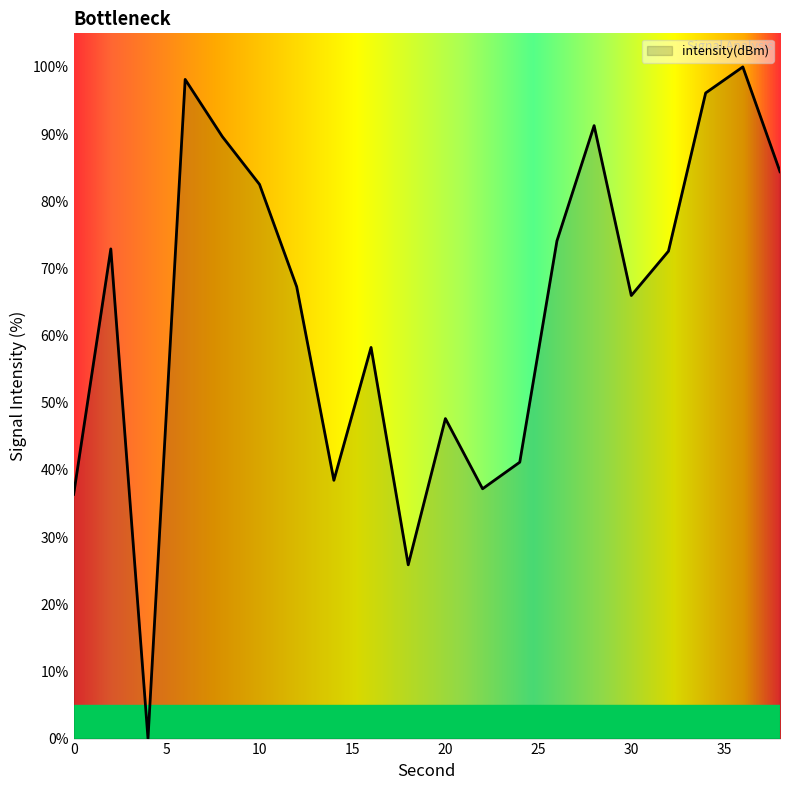

What is the maximum value shown in the chart?

100.0